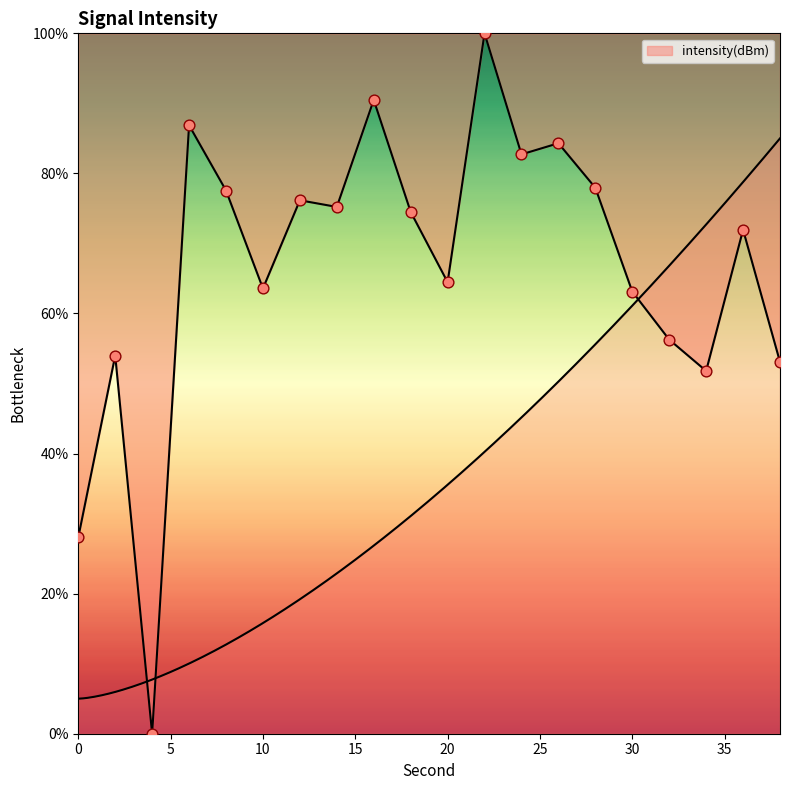

Between 10 and 28, which is larger?

28